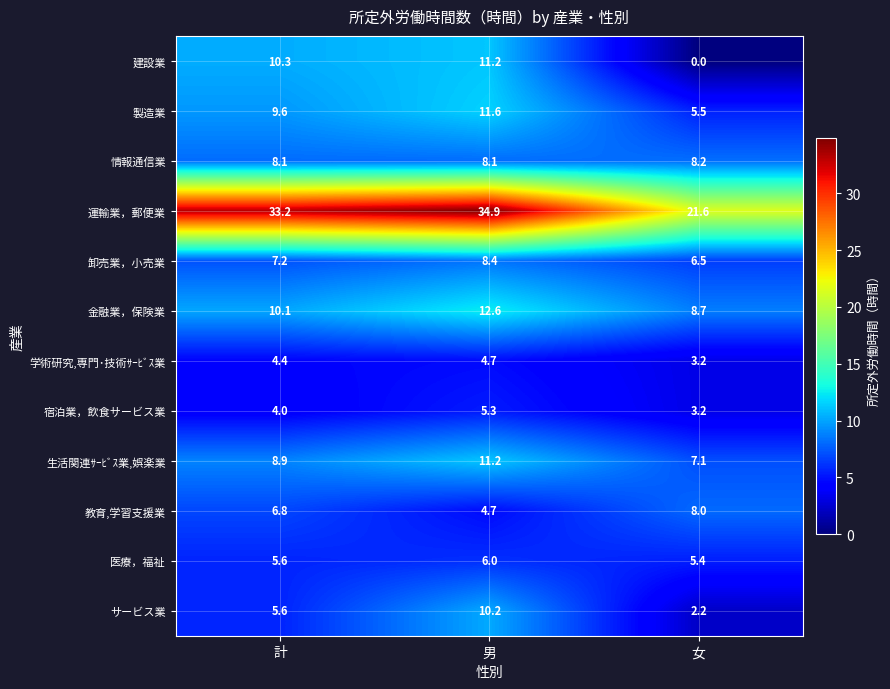

What is the spread (max minus min) of values at 男?

30.2